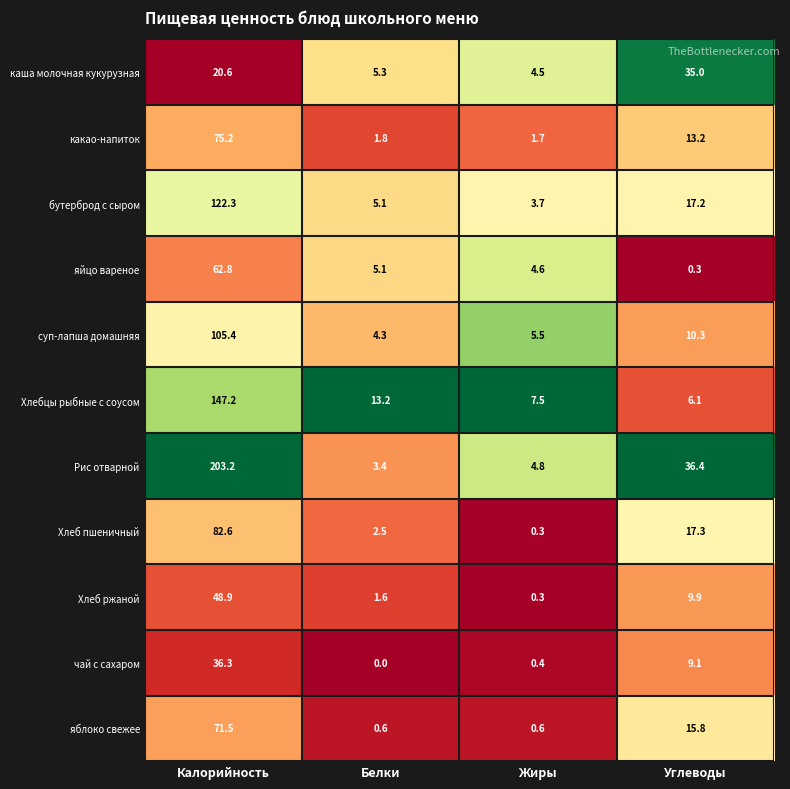

The бутерброд с сыром series shows 122.3 at Калорийность. True or false?

True